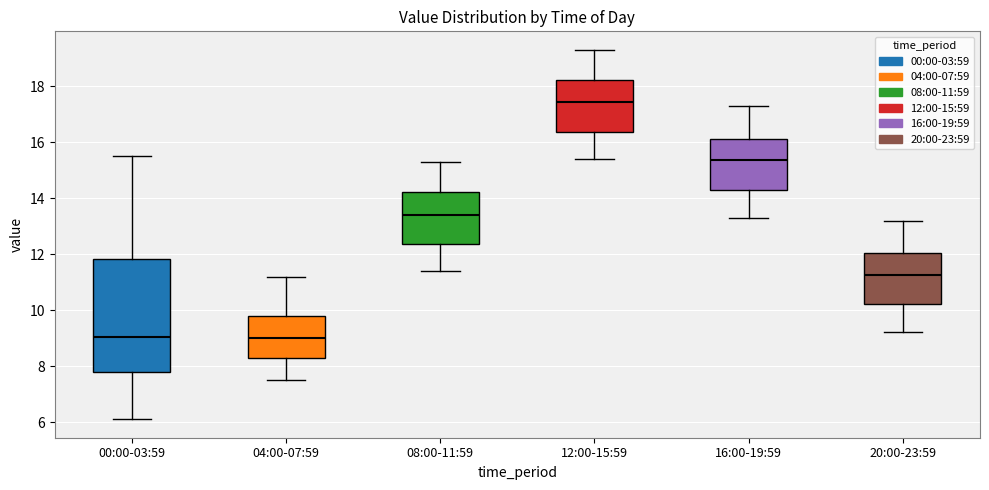

Reading left to right, read every box against the y-axis: the position of its median line, the range the box covers, and the ends of its whiskers. The values are not printed on the chart, so give them approximately, as read against the axis.

00:00-03:59: median 9.0, box 7.8 to 11.8, whiskers 6.2 to 15.6
04:00-07:59: median 9.0, box 8.4 to 9.8, whiskers 7.6 to 11.2
08:00-11:59: median 13.4, box 12.4 to 14.2, whiskers 11.4 to 15.4
12:00-15:59: median 17.4, box 16.4 to 18.2, whiskers 15.4 to 19.4
16:00-19:59: median 15.4, box 14.4 to 16.2, whiskers 13.4 to 17.4
20:00-23:59: median 11.2, box 10.2 to 12.0, whiskers 9.2 to 13.2